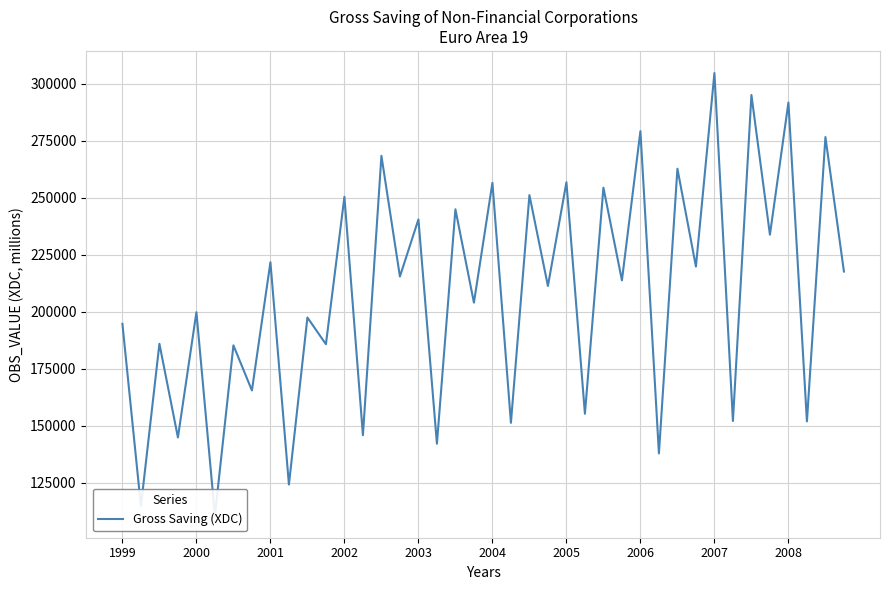

What is the difference between the maximum and second lowest values?

190048.7